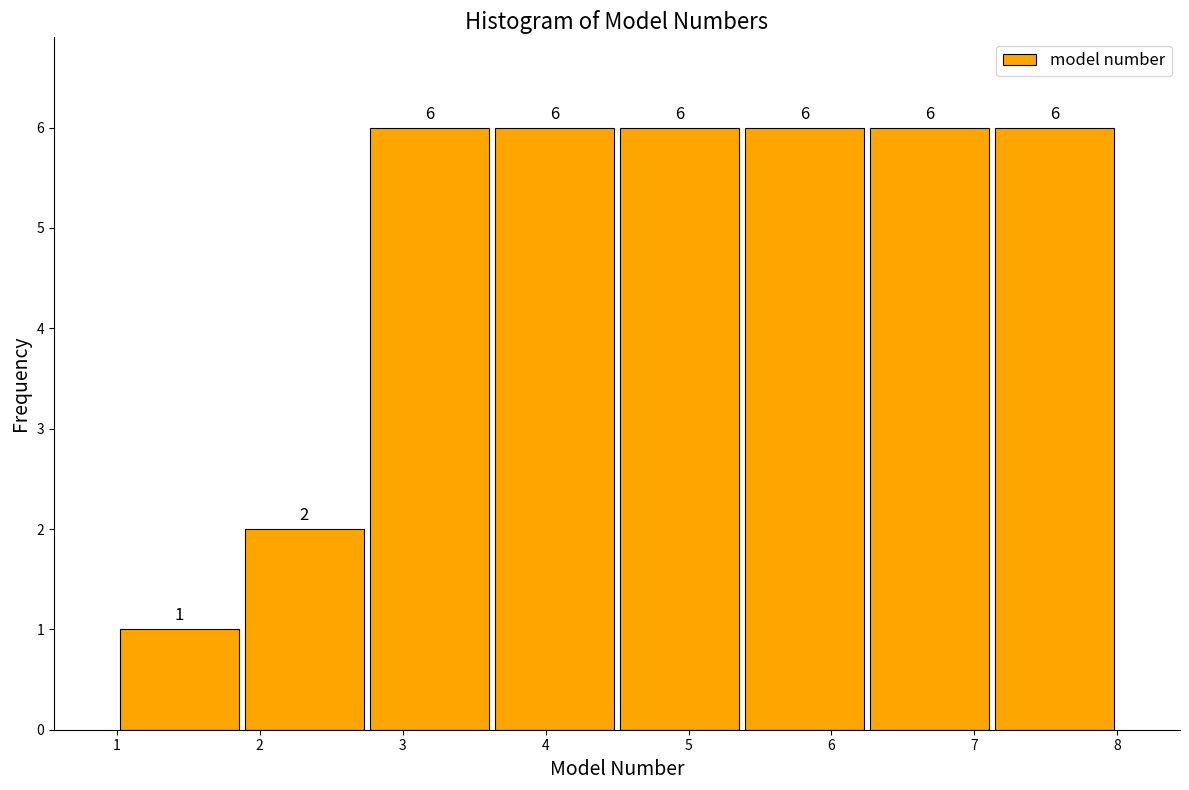

Reading left to right, list every bar in this chart as the range it spans on the x-axis followed by its height. The bar edges are not printed on the chart, so give them approximately, as read against the axis.

1.0 to 1.9: 1
1.9 to 2.8: 2
2.8 to 3.6: 6
3.6 to 4.5: 6
4.5 to 5.4: 6
5.4 to 6.3: 6
6.3 to 7.1: 6
7.1 to 8.0: 6